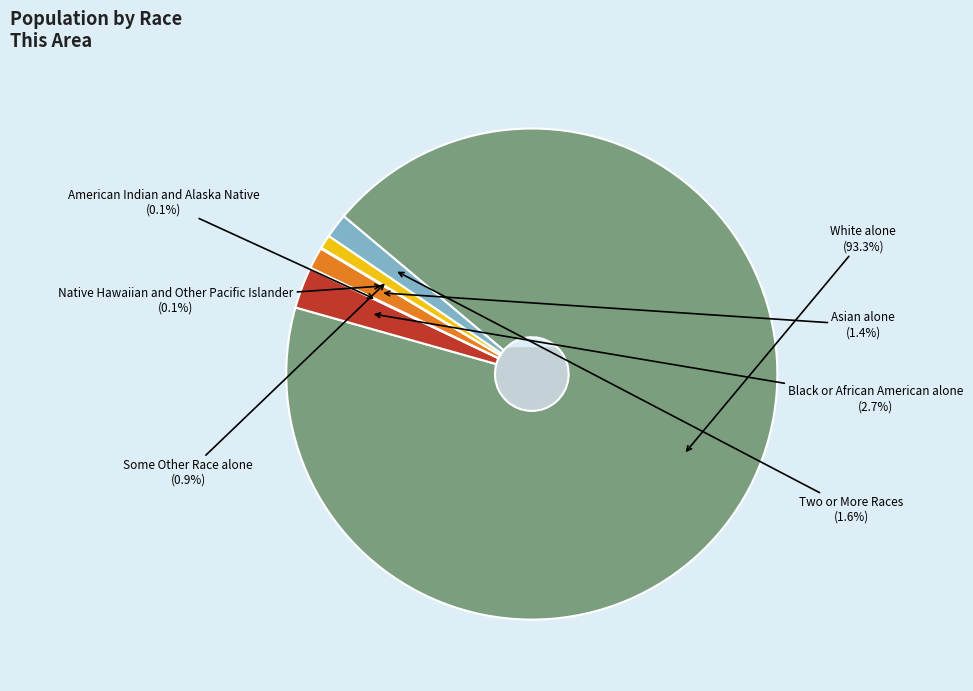

To the nearest percent, what portion does Two or More Races represent?

2%